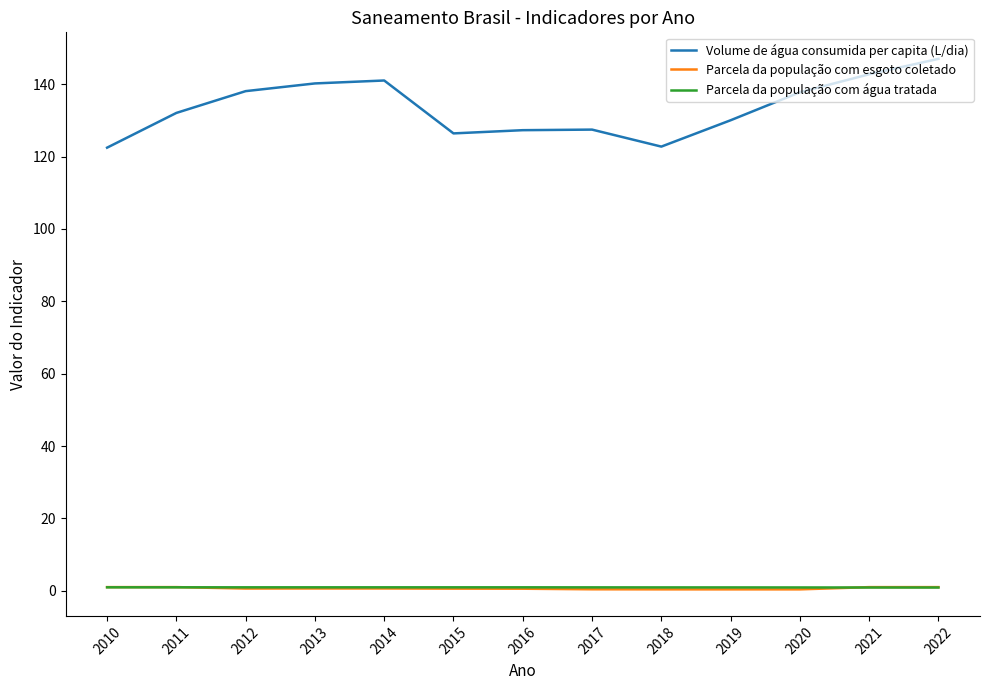

The Volume de água consumida per capita (L/dia) series shows 52.6 at 2021. True or false?

False